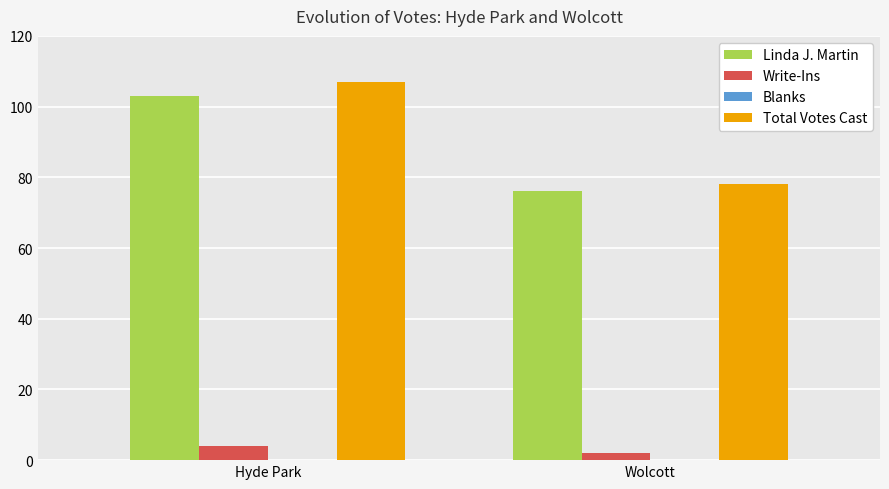

What is the label of the 1st bar from the left?

Hyde Park